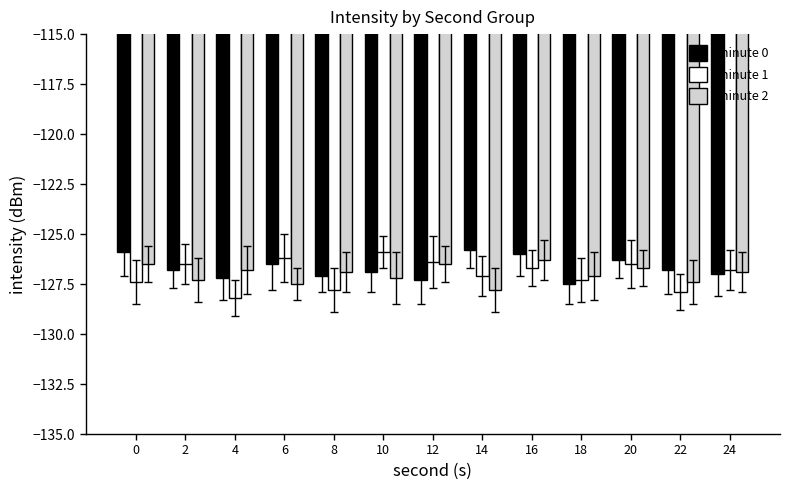

What is the spread (max minus min) of values at 0?

1.5